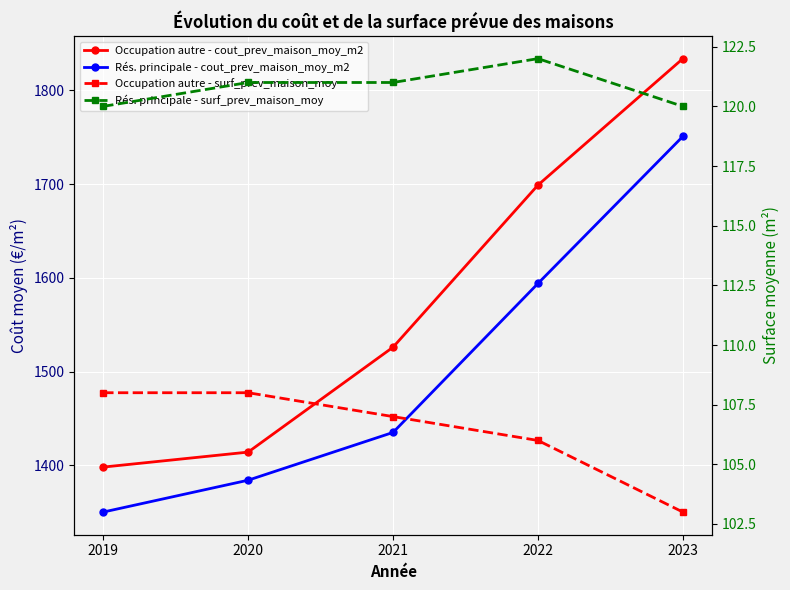

How many values in the Rés. principale - cout_prev_maison_moy_m2 series exceed 1435?

2